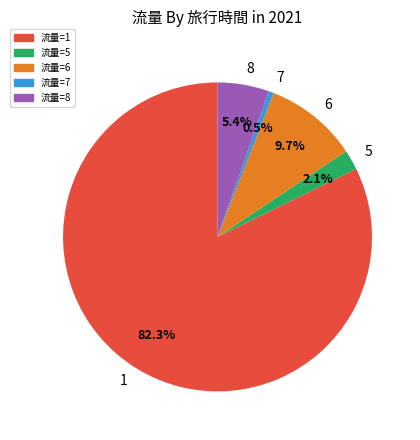

To the nearest percent, what is the difference between the largest and smallest slice percentages?

82%